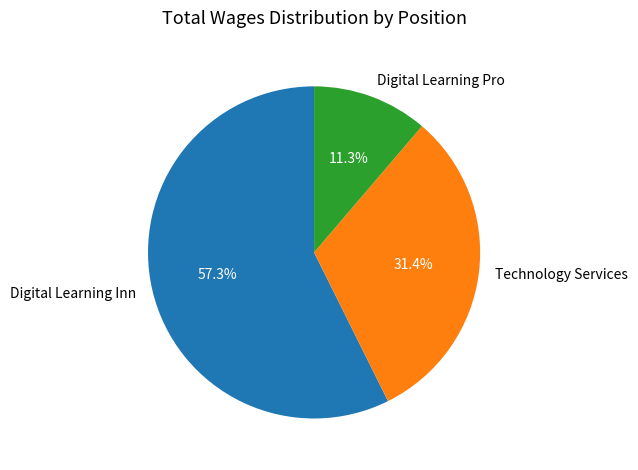

The Digital Learning Inn slice represents 66% of the pie. True or false?

False